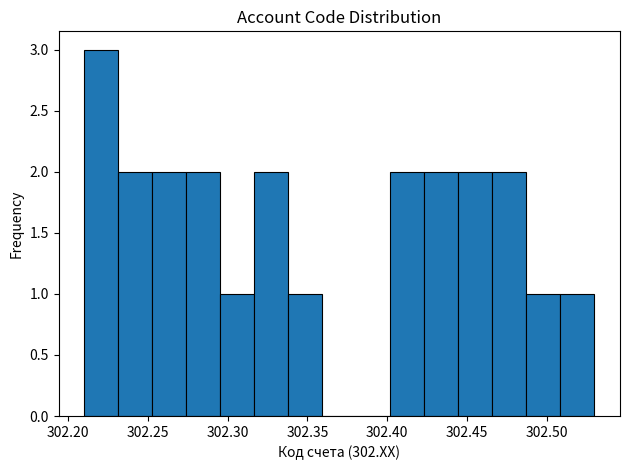

Which range on the x-axis has the tallest bar?

302.210 to 302.230